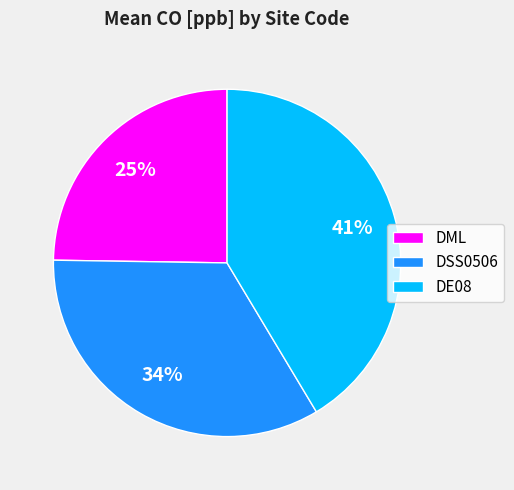

How many segments does this pie chart have?

3